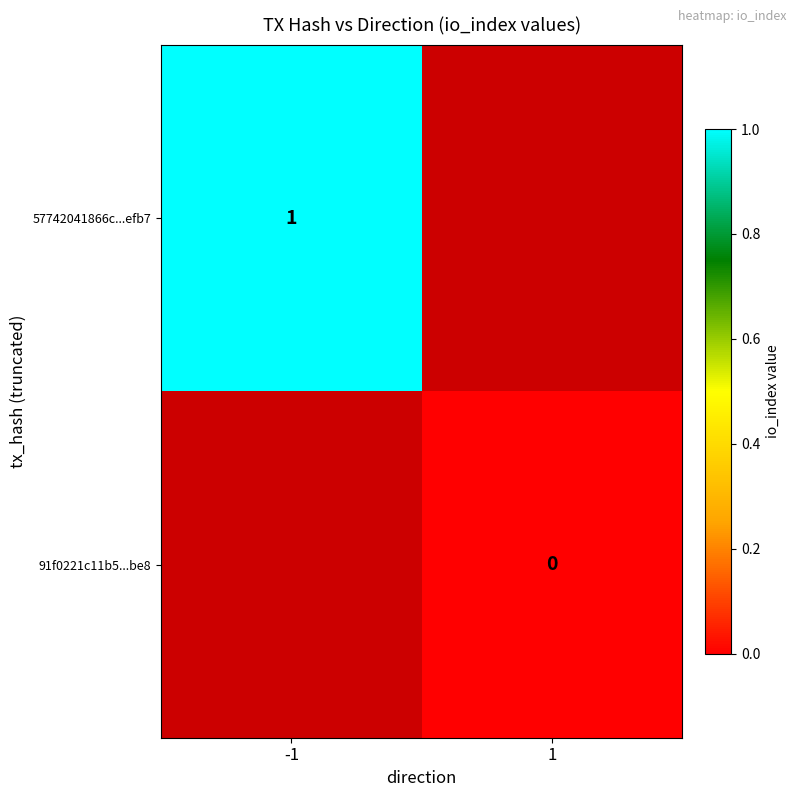

The value of 57742041866c...efb7 at -1 is 2. True or false?

False